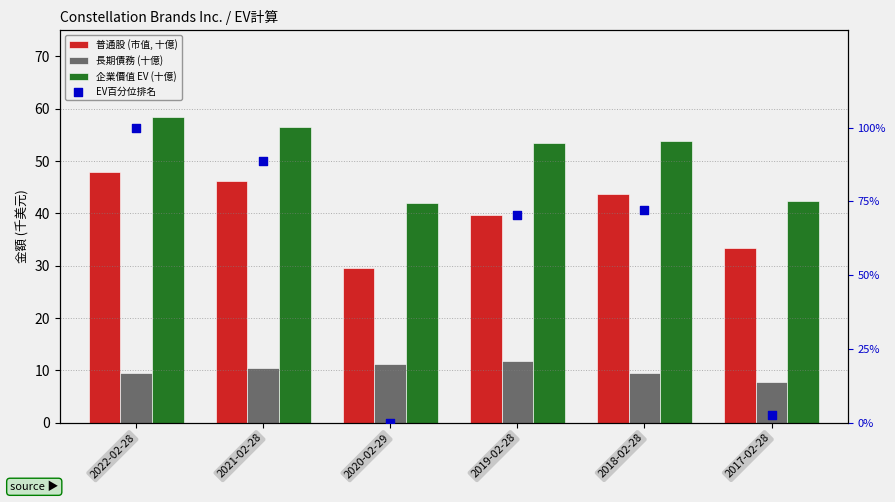

At how many categories does at least one series exceed 9?

6